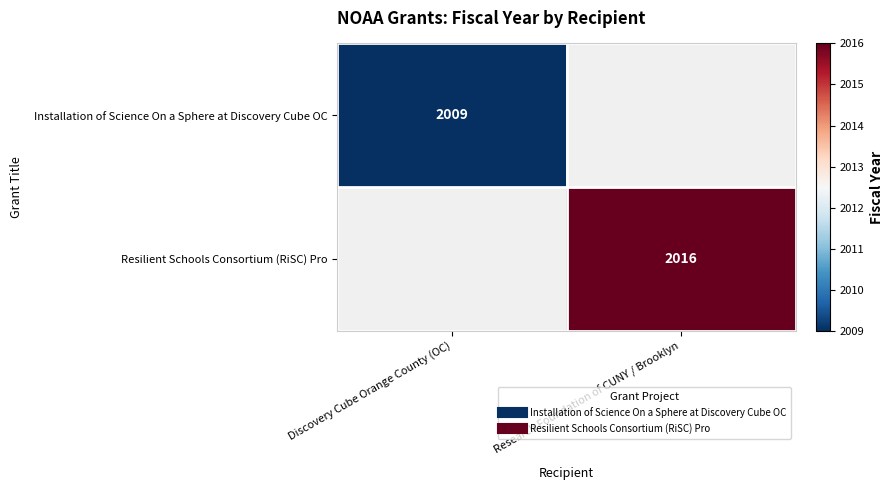

At how many categories does at least one series exceed 2014?

1